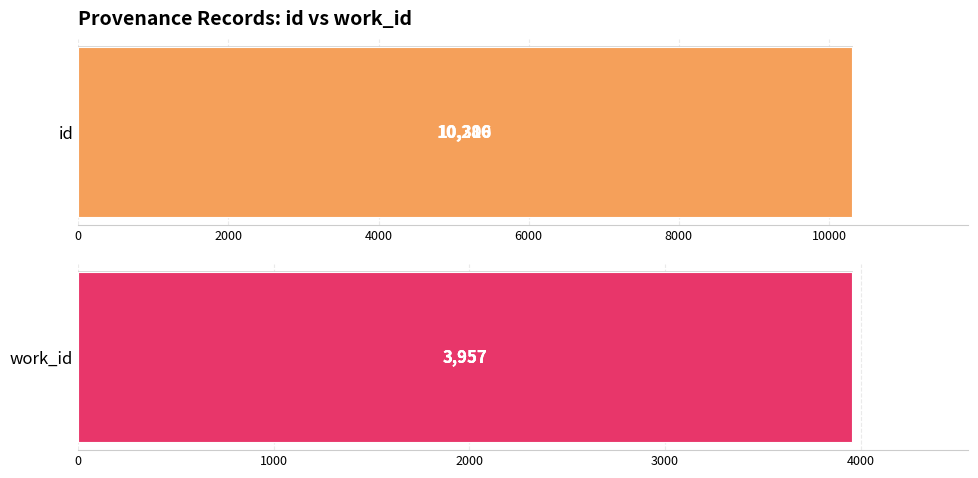

How many data points in id are above 10306?

1